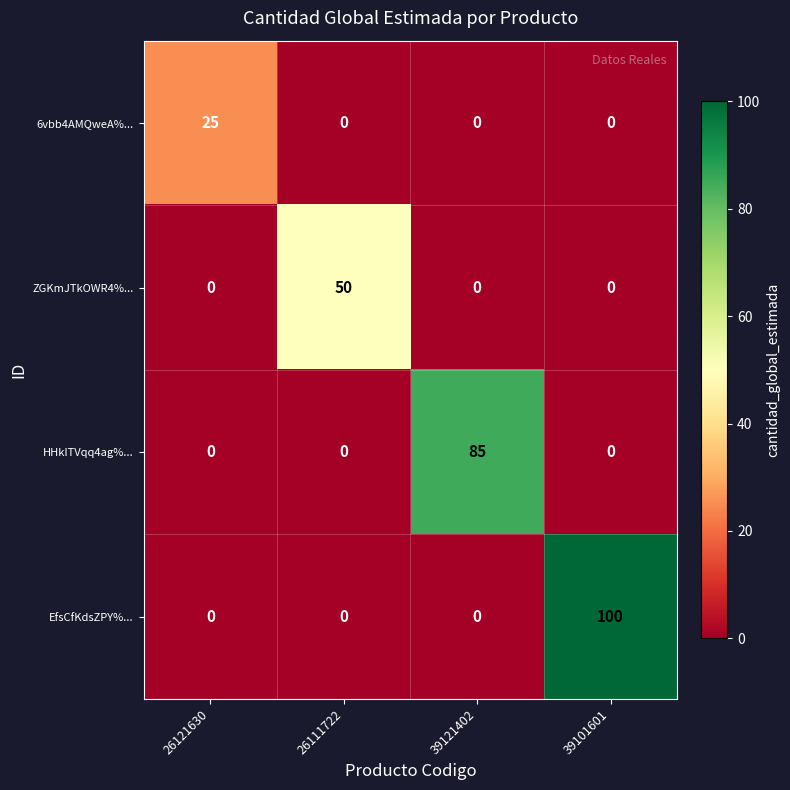

True or false: ZGKmJTkOWR4%... has a value of 50 at 26111722.

True